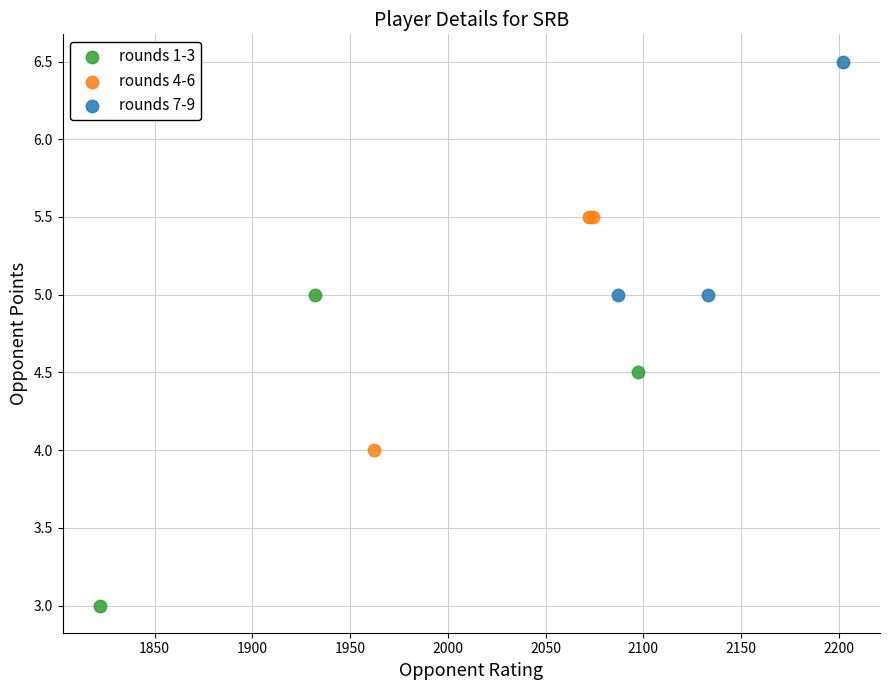

Which series has the largest Y range (max minus min)?

rounds 1-3